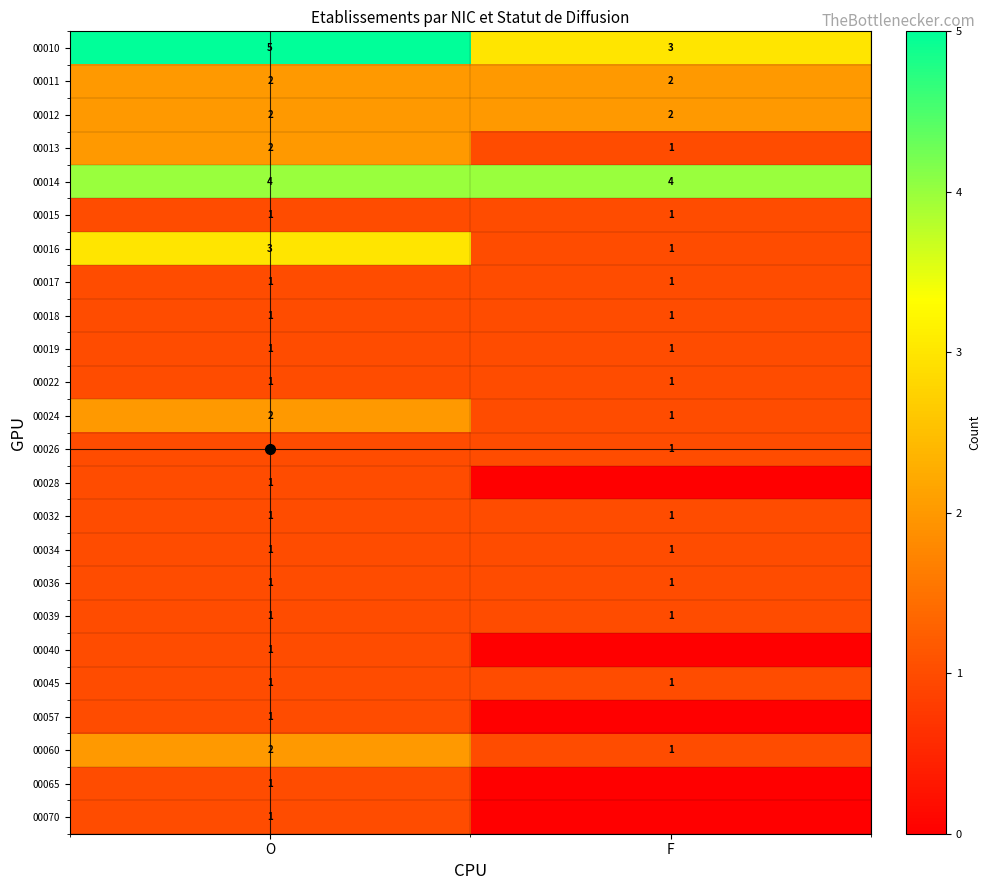

At which category is the sum across all series the highest?

O